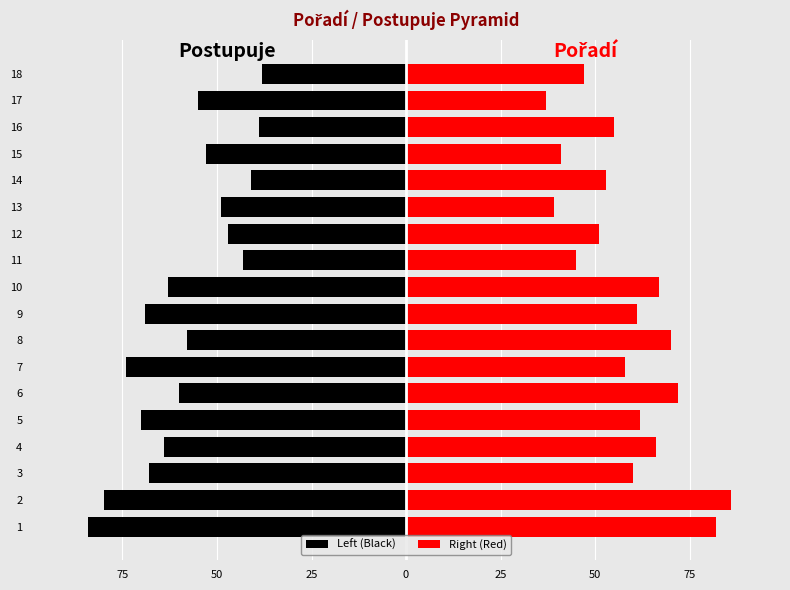

Which series has the largest total across all categories?

Right (Red)